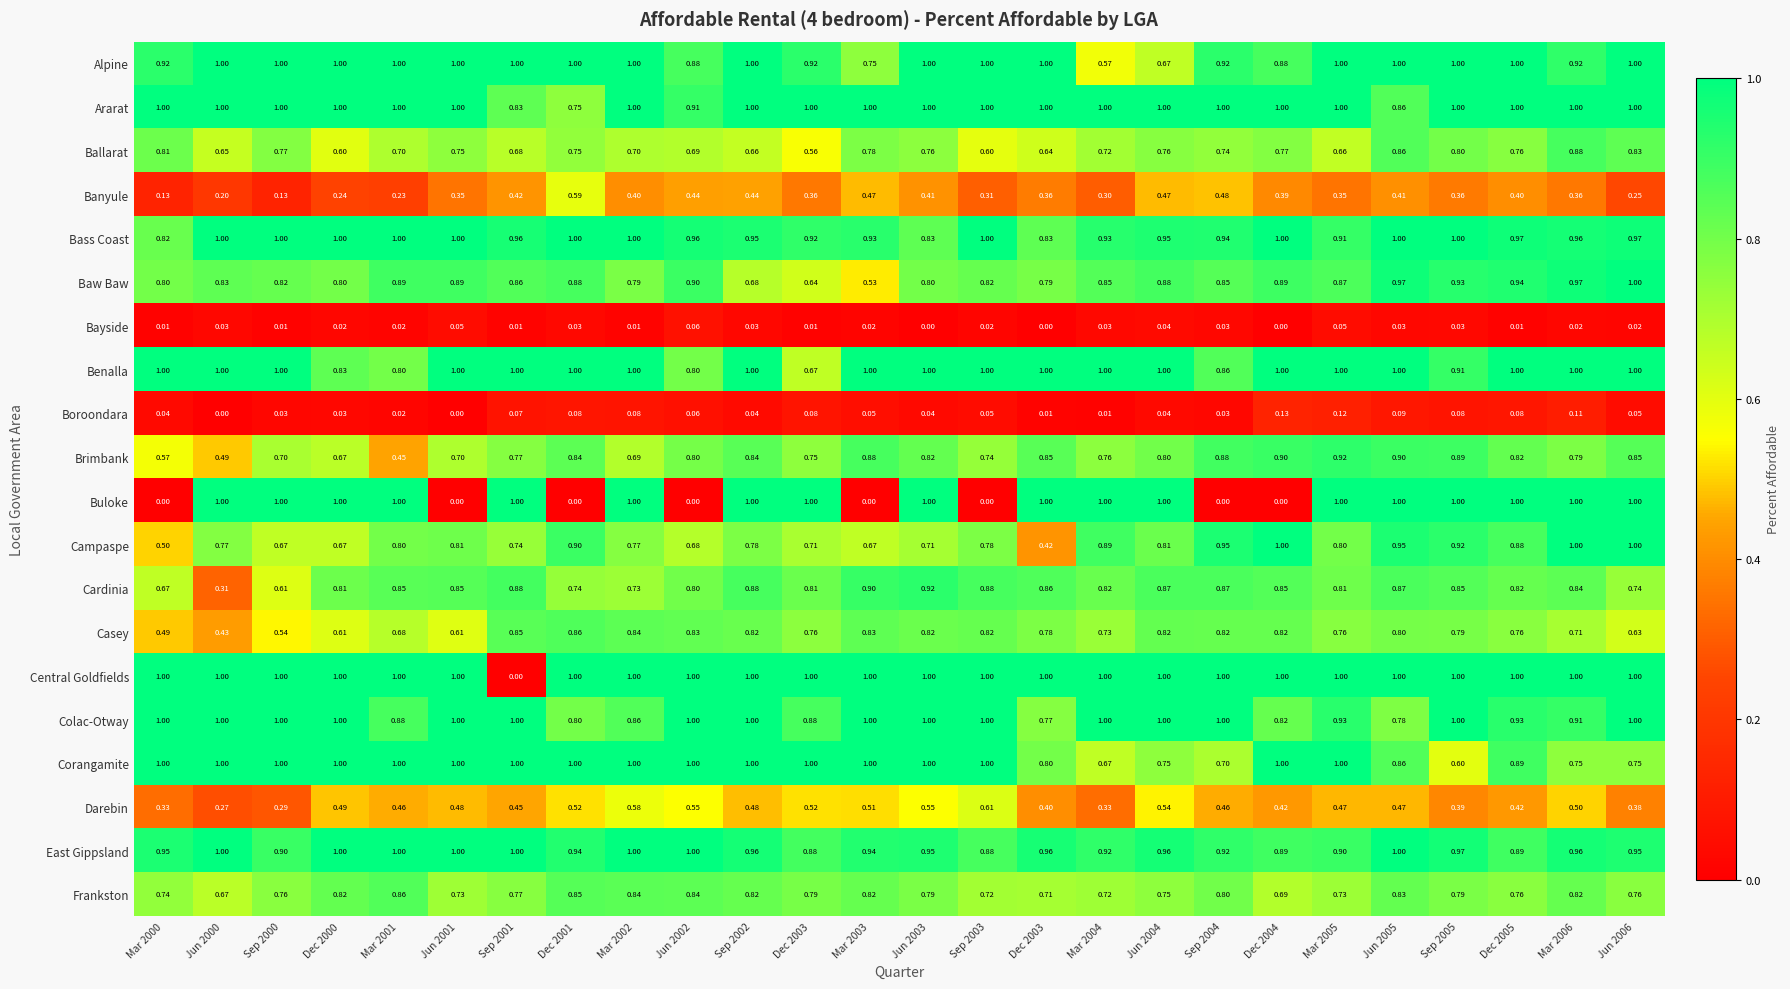

Reading left to right, transcribe all the data shown in this chart.

Alpine: Mar 2000=0.9	Jun 2000=1.0	Sep 2000=1.0	Dec 2000=1.0	Mar 2001=1.0	Jun 2001=1.0	Sep 2001=1.0	Dec 2001=1.0	Mar 2002=1.0	Jun 2002=0.9	Sep 2002=1.0	Dec 2003=0.9	Mar 2003=0.8	Jun 2003=1.0	Sep 2003=1.0	Dec 2003=1.0	Mar 2004=0.6	Jun 2004=0.7	Sep 2004=0.9	Dec 2004=0.9	Mar 2005=1.0	Jun 2005=1.0	Sep 2005=1.0	Dec 2005=1.0	Mar 2006=0.9	Jun 2006=1.0
Ararat: Mar 2000=1.0	Jun 2000=1.0	Sep 2000=1.0	Dec 2000=1.0	Mar 2001=1.0	Jun 2001=1.0	Sep 2001=0.8	Dec 2001=0.8	Mar 2002=1.0	Jun 2002=0.9	Sep 2002=1.0	Dec 2003=1.0	Mar 2003=1.0	Jun 2003=1.0	Sep 2003=1.0	Dec 2003=1.0	Mar 2004=1.0	Jun 2004=1.0	Sep 2004=1.0	Dec 2004=1.0	Mar 2005=1.0	Jun 2005=0.9	Sep 2005=1.0	Dec 2005=1.0	Mar 2006=1.0	Jun 2006=1.0
Ballarat: Mar 2000=0.8	Jun 2000=0.7	Sep 2000=0.8	Dec 2000=0.6	Mar 2001=0.7	Jun 2001=0.8	Sep 2001=0.7	Dec 2001=0.8	Mar 2002=0.7	Jun 2002=0.7	Sep 2002=0.7	Dec 2003=0.6	Mar 2003=0.8	Jun 2003=0.8	Sep 2003=0.6	Dec 2003=0.6	Mar 2004=0.7	Jun 2004=0.8	Sep 2004=0.7	Dec 2004=0.8	Mar 2005=0.7	Jun 2005=0.9	Sep 2005=0.8	Dec 2005=0.8	Mar 2006=0.9	Jun 2006=0.8
Banyule: Mar 2000=0.1	Jun 2000=0.2	Sep 2000=0.1	Dec 2000=0.2	Mar 2001=0.2	Jun 2001=0.3	Sep 2001=0.4	Dec 2001=0.6	Mar 2002=0.4	Jun 2002=0.4	Sep 2002=0.4	Dec 2003=0.4	Mar 2003=0.5	Jun 2003=0.4	Sep 2003=0.3	Dec 2003=0.4	Mar 2004=0.3	Jun 2004=0.5	Sep 2004=0.5	Dec 2004=0.4	Mar 2005=0.3	Jun 2005=0.4	Sep 2005=0.4	Dec 2005=0.4	Mar 2006=0.4	Jun 2006=0.2
Bass Coast: Mar 2000=0.8	Jun 2000=1.0	Sep 2000=1.0	Dec 2000=1.0	Mar 2001=1.0	Jun 2001=1.0	Sep 2001=1.0	Dec 2001=1.0	Mar 2002=1.0	Jun 2002=1.0	Sep 2002=0.9	Dec 2003=0.9	Mar 2003=0.9	Jun 2003=0.8	Sep 2003=1.0	Dec 2003=0.8	Mar 2004=0.9	Jun 2004=0.9	Sep 2004=0.9	Dec 2004=1.0	Mar 2005=0.9	Jun 2005=1.0	Sep 2005=1.0	Dec 2005=1.0	Mar 2006=1.0	Jun 2006=1.0
Baw Baw: Mar 2000=0.8	Jun 2000=0.8	Sep 2000=0.8	Dec 2000=0.8	Mar 2001=0.9	Jun 2001=0.9	Sep 2001=0.9	Dec 2001=0.9	Mar 2002=0.8	Jun 2002=0.9	Sep 2002=0.7	Dec 2003=0.6	Mar 2003=0.5	Jun 2003=0.8	Sep 2003=0.8	Dec 2003=0.8	Mar 2004=0.8	Jun 2004=0.9	Sep 2004=0.8	Dec 2004=0.9	Mar 2005=0.9	Jun 2005=1.0	Sep 2005=0.9	Dec 2005=0.9	Mar 2006=1.0	Jun 2006=1.0
Bayside: Mar 2000=0.0	Jun 2000=0.0	Sep 2000=0.0	Dec 2000=0.0	Mar 2001=0.0	Jun 2001=0.1	Sep 2001=0.0	Dec 2001=0.0	Mar 2002=0.0	Jun 2002=0.1	Sep 2002=0.0	Dec 2003=0.0	Mar 2003=0.0	Jun 2003=0.0	Sep 2003=0.0	Dec 2003=0.0	Mar 2004=0.0	Jun 2004=0.0	Sep 2004=0.0	Dec 2004=0.0	Mar 2005=0.1	Jun 2005=0.0	Sep 2005=0.0	Dec 2005=0.0	Mar 2006=0.0	Jun 2006=0.0
Benalla: Mar 2000=1.0	Jun 2000=1.0	Sep 2000=1.0	Dec 2000=0.8	Mar 2001=0.8	Jun 2001=1.0	Sep 2001=1.0	Dec 2001=1.0	Mar 2002=1.0	Jun 2002=0.8	Sep 2002=1.0	Dec 2003=0.7	Mar 2003=1.0	Jun 2003=1.0	Sep 2003=1.0	Dec 2003=1.0	Mar 2004=1.0	Jun 2004=1.0	Sep 2004=0.9	Dec 2004=1.0	Mar 2005=1.0	Jun 2005=1.0	Sep 2005=0.9	Dec 2005=1.0	Mar 2006=1.0	Jun 2006=1.0
Boroondara: Mar 2000=0.0	Jun 2000=0.0	Sep 2000=0.0	Dec 2000=0.0	Mar 2001=0.0	Jun 2001=0.0	Sep 2001=0.1	Dec 2001=0.1	Mar 2002=0.1	Jun 2002=0.1	Sep 2002=0.0	Dec 2003=0.1	Mar 2003=0.1	Jun 2003=0.0	Sep 2003=0.1	Dec 2003=0.0	Mar 2004=0.0	Jun 2004=0.0	Sep 2004=0.0	Dec 2004=0.1	Mar 2005=0.1	Jun 2005=0.1	Sep 2005=0.1	Dec 2005=0.1	Mar 2006=0.1	Jun 2006=0.1
Brimbank: Mar 2000=0.6	Jun 2000=0.5	Sep 2000=0.7	Dec 2000=0.7	Mar 2001=0.5	Jun 2001=0.7	Sep 2001=0.8	Dec 2001=0.8	Mar 2002=0.7	Jun 2002=0.8	Sep 2002=0.8	Dec 2003=0.8	Mar 2003=0.9	Jun 2003=0.8	Sep 2003=0.7	Dec 2003=0.8	Mar 2004=0.8	Jun 2004=0.8	Sep 2004=0.9	Dec 2004=0.9	Mar 2005=0.9	Jun 2005=0.9	Sep 2005=0.9	Dec 2005=0.8	Mar 2006=0.8	Jun 2006=0.8
Buloke: Mar 2000=0.0	Jun 2000=1.0	Sep 2000=1.0	Dec 2000=1.0	Mar 2001=1.0	Jun 2001=0.0	Sep 2001=1.0	Dec 2001=0.0	Mar 2002=1.0	Jun 2002=0.0	Sep 2002=1.0	Dec 2003=1.0	Mar 2003=0.0	Jun 2003=1.0	Sep 2003=0.0	Dec 2003=1.0	Mar 2004=1.0	Jun 2004=1.0	Sep 2004=0.0	Dec 2004=0.0	Mar 2005=1.0	Jun 2005=1.0	Sep 2005=1.0	Dec 2005=1.0	Mar 2006=1.0	Jun 2006=1.0
Campaspe: Mar 2000=0.5	Jun 2000=0.8	Sep 2000=0.7	Dec 2000=0.7	Mar 2001=0.8	Jun 2001=0.8	Sep 2001=0.7	Dec 2001=0.9	Mar 2002=0.8	Jun 2002=0.7	Sep 2002=0.8	Dec 2003=0.7	Mar 2003=0.7	Jun 2003=0.7	Sep 2003=0.8	Dec 2003=0.4	Mar 2004=0.9	Jun 2004=0.8	Sep 2004=0.9	Dec 2004=1.0	Mar 2005=0.8	Jun 2005=0.9	Sep 2005=0.9	Dec 2005=0.9	Mar 2006=1.0	Jun 2006=1.0
Cardinia: Mar 2000=0.7	Jun 2000=0.3	Sep 2000=0.6	Dec 2000=0.8	Mar 2001=0.8	Jun 2001=0.8	Sep 2001=0.9	Dec 2001=0.7	Mar 2002=0.7	Jun 2002=0.8	Sep 2002=0.9	Dec 2003=0.8	Mar 2003=0.9	Jun 2003=0.9	Sep 2003=0.9	Dec 2003=0.9	Mar 2004=0.8	Jun 2004=0.9	Sep 2004=0.9	Dec 2004=0.8	Mar 2005=0.8	Jun 2005=0.9	Sep 2005=0.8	Dec 2005=0.8	Mar 2006=0.8	Jun 2006=0.7
Casey: Mar 2000=0.5	Jun 2000=0.4	Sep 2000=0.5	Dec 2000=0.6	Mar 2001=0.7	Jun 2001=0.6	Sep 2001=0.8	Dec 2001=0.9	Mar 2002=0.8	Jun 2002=0.8	Sep 2002=0.8	Dec 2003=0.8	Mar 2003=0.8	Jun 2003=0.8	Sep 2003=0.8	Dec 2003=0.8	Mar 2004=0.7	Jun 2004=0.8	Sep 2004=0.8	Dec 2004=0.8	Mar 2005=0.8	Jun 2005=0.8	Sep 2005=0.8	Dec 2005=0.8	Mar 2006=0.7	Jun 2006=0.6
Central Goldfields: Mar 2000=1.0	Jun 2000=1.0	Sep 2000=1.0	Dec 2000=1.0	Mar 2001=1.0	Jun 2001=1.0	Sep 2001=0.0	Dec 2001=1.0	Mar 2002=1.0	Jun 2002=1.0	Sep 2002=1.0	Dec 2003=1.0	Mar 2003=1.0	Jun 2003=1.0	Sep 2003=1.0	Dec 2003=1.0	Mar 2004=1.0	Jun 2004=1.0	Sep 2004=1.0	Dec 2004=1.0	Mar 2005=1.0	Jun 2005=1.0	Sep 2005=1.0	Dec 2005=1.0	Mar 2006=1.0	Jun 2006=1.0
Colac-Otway: Mar 2000=1.0	Jun 2000=1.0	Sep 2000=1.0	Dec 2000=1.0	Mar 2001=0.9	Jun 2001=1.0	Sep 2001=1.0	Dec 2001=0.8	Mar 2002=0.9	Jun 2002=1.0	Sep 2002=1.0	Dec 2003=0.9	Mar 2003=1.0	Jun 2003=1.0	Sep 2003=1.0	Dec 2003=0.8	Mar 2004=1.0	Jun 2004=1.0	Sep 2004=1.0	Dec 2004=0.8	Mar 2005=0.9	Jun 2005=0.8	Sep 2005=1.0	Dec 2005=0.9	Mar 2006=0.9	Jun 2006=1.0
Corangamite: Mar 2000=1.0	Jun 2000=1.0	Sep 2000=1.0	Dec 2000=1.0	Mar 2001=1.0	Jun 2001=1.0	Sep 2001=1.0	Dec 2001=1.0	Mar 2002=1.0	Jun 2002=1.0	Sep 2002=1.0	Dec 2003=1.0	Mar 2003=1.0	Jun 2003=1.0	Sep 2003=1.0	Dec 2003=0.8	Mar 2004=0.7	Jun 2004=0.8	Sep 2004=0.7	Dec 2004=1.0	Mar 2005=1.0	Jun 2005=0.9	Sep 2005=0.6	Dec 2005=0.9	Mar 2006=0.8	Jun 2006=0.8
Darebin: Mar 2000=0.3	Jun 2000=0.3	Sep 2000=0.3	Dec 2000=0.5	Mar 2001=0.5	Jun 2001=0.5	Sep 2001=0.5	Dec 2001=0.5	Mar 2002=0.6	Jun 2002=0.6	Sep 2002=0.5	Dec 2003=0.5	Mar 2003=0.5	Jun 2003=0.6	Sep 2003=0.6	Dec 2003=0.4	Mar 2004=0.3	Jun 2004=0.5	Sep 2004=0.5	Dec 2004=0.4	Mar 2005=0.5	Jun 2005=0.5	Sep 2005=0.4	Dec 2005=0.4	Mar 2006=0.5	Jun 2006=0.4
East Gippsland: Mar 2000=0.9	Jun 2000=1.0	Sep 2000=0.9	Dec 2000=1.0	Mar 2001=1.0	Jun 2001=1.0	Sep 2001=1.0	Dec 2001=0.9	Mar 2002=1.0	Jun 2002=1.0	Sep 2002=1.0	Dec 2003=0.9	Mar 2003=0.9	Jun 2003=0.9	Sep 2003=0.9	Dec 2003=1.0	Mar 2004=0.9	Jun 2004=1.0	Sep 2004=0.9	Dec 2004=0.9	Mar 2005=0.9	Jun 2005=1.0	Sep 2005=1.0	Dec 2005=0.9	Mar 2006=1.0	Jun 2006=0.9
Frankston: Mar 2000=0.7	Jun 2000=0.7	Sep 2000=0.8	Dec 2000=0.8	Mar 2001=0.9	Jun 2001=0.7	Sep 2001=0.8	Dec 2001=0.8	Mar 2002=0.8	Jun 2002=0.8	Sep 2002=0.8	Dec 2003=0.8	Mar 2003=0.8	Jun 2003=0.8	Sep 2003=0.7	Dec 2003=0.7	Mar 2004=0.7	Jun 2004=0.8	Sep 2004=0.8	Dec 2004=0.7	Mar 2005=0.7	Jun 2005=0.8	Sep 2005=0.8	Dec 2005=0.8	Mar 2006=0.8	Jun 2006=0.8